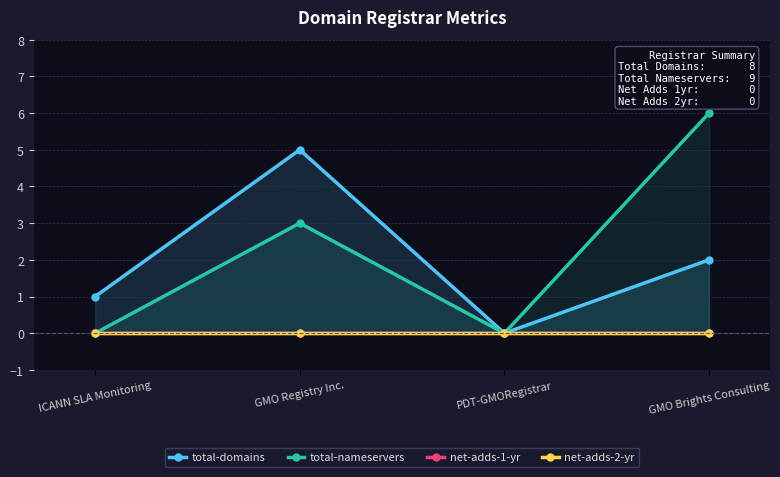

True or false: total-nameservers and net-adds-1-yr intersect in this chart.

False